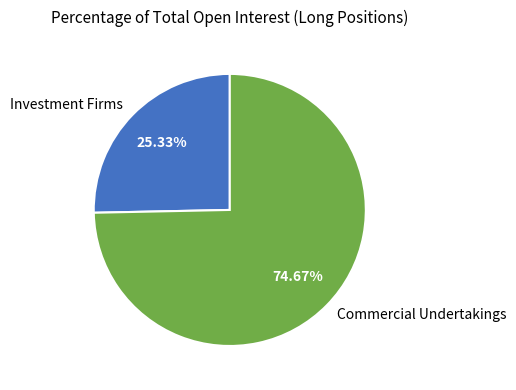

Which slice is the largest?

Commercial Undertakings